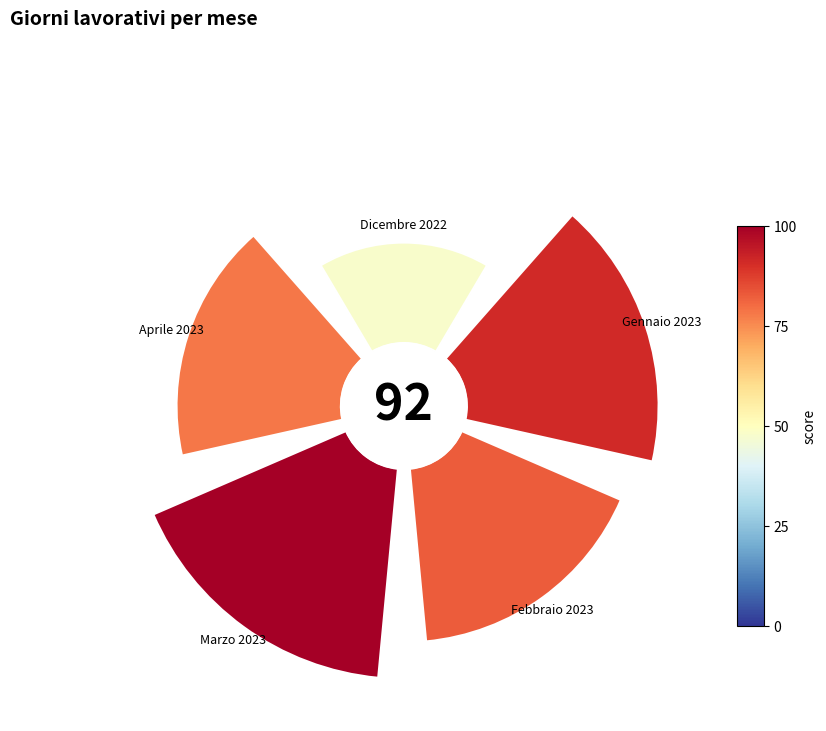

Rank the categories by value from lowest to highest.

0.0, 0.8, 0.4, 0.2, 0.6